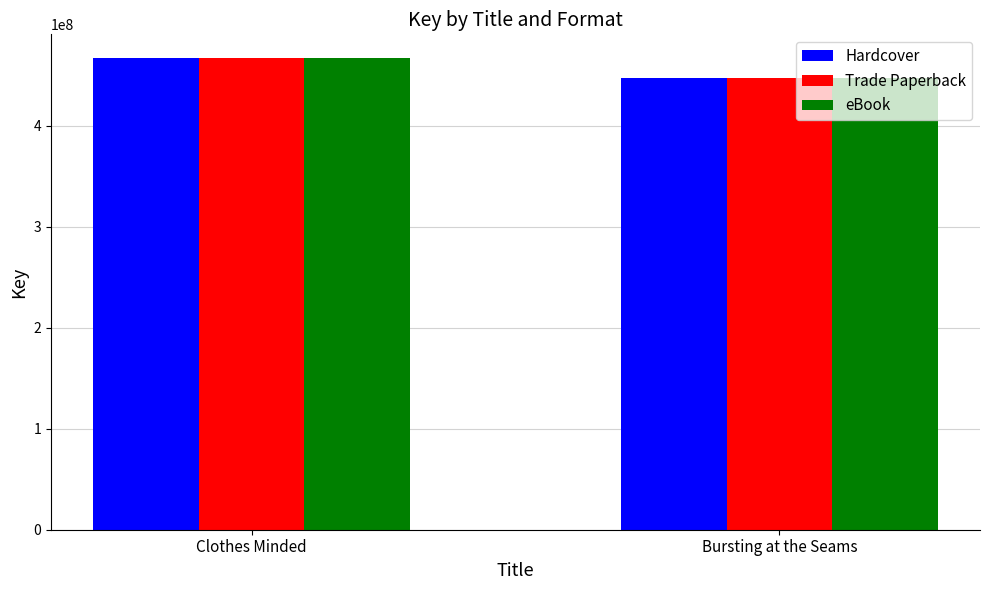

Reading left to right, what are all the values shown in this chart?

Hardcover: 467084165	446834315
Trade Paperback: 467084165	446834315
eBook: 467084165	446834315